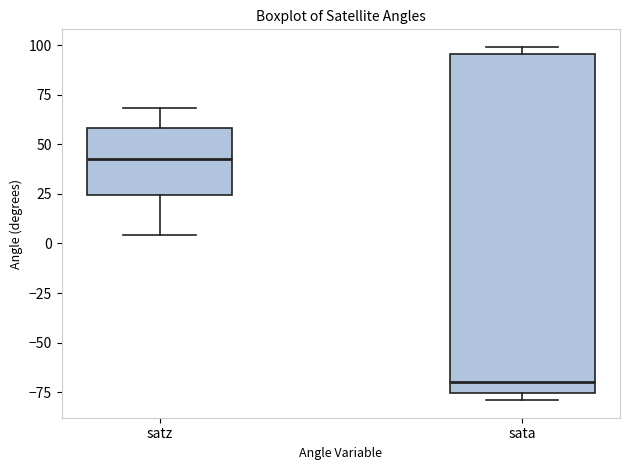

Which box's median line is the highest?

satz